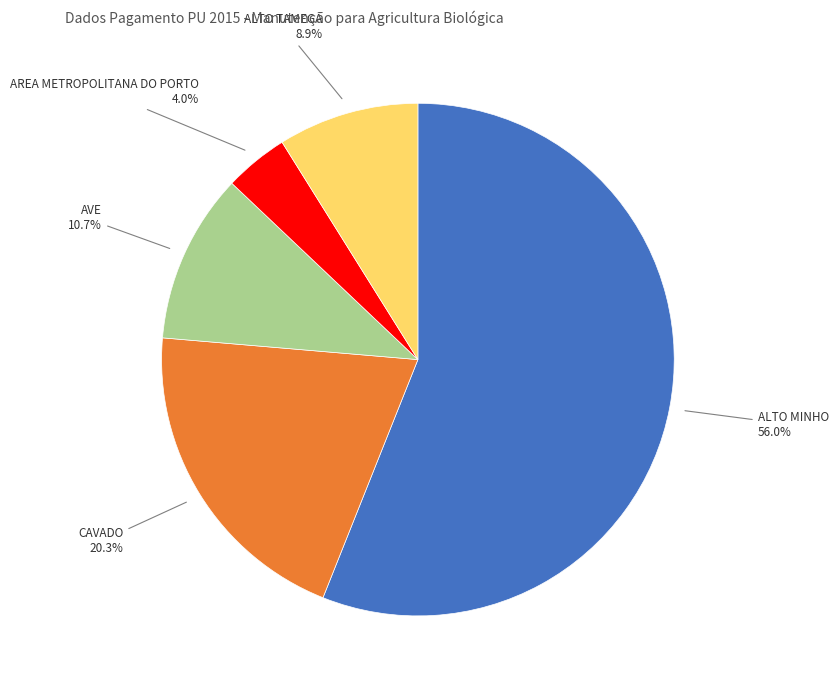

Is there any slice that represents more than half of the pie?

Yes